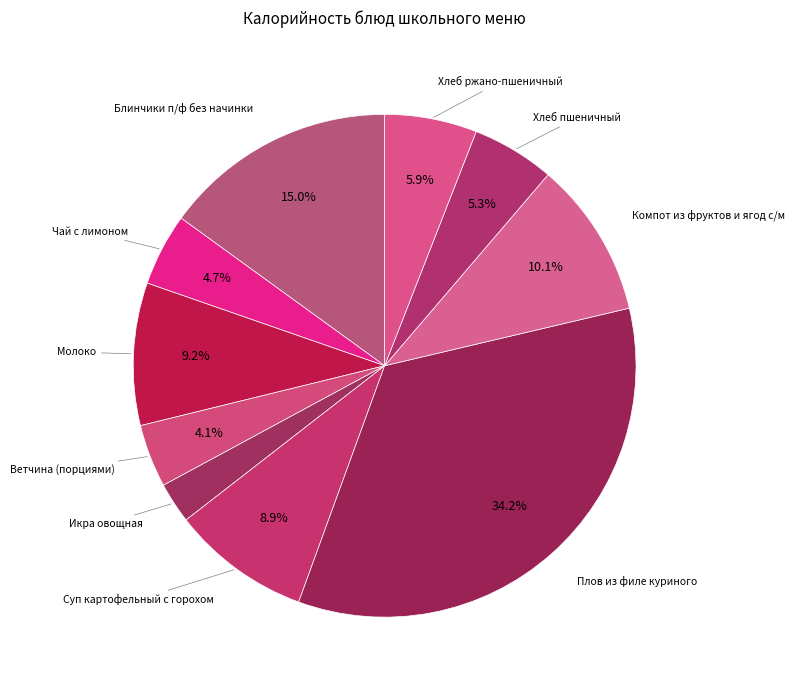

Which slice is the largest?

Плов из филе куриного